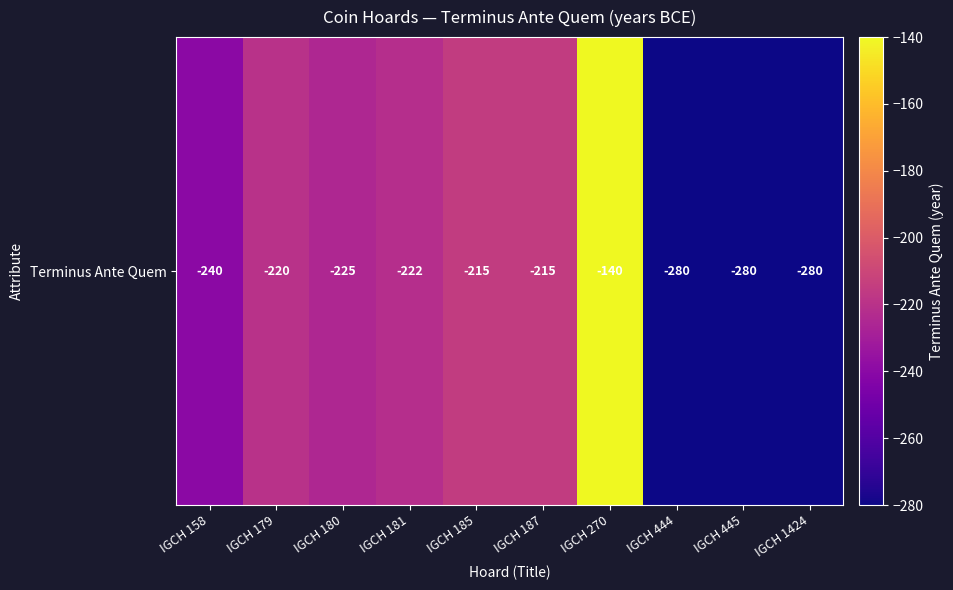

Reading right to left, list all the values displayed in this chart.

-280	-280	-280	-140	-215	-215	-222	-225	-220	-240